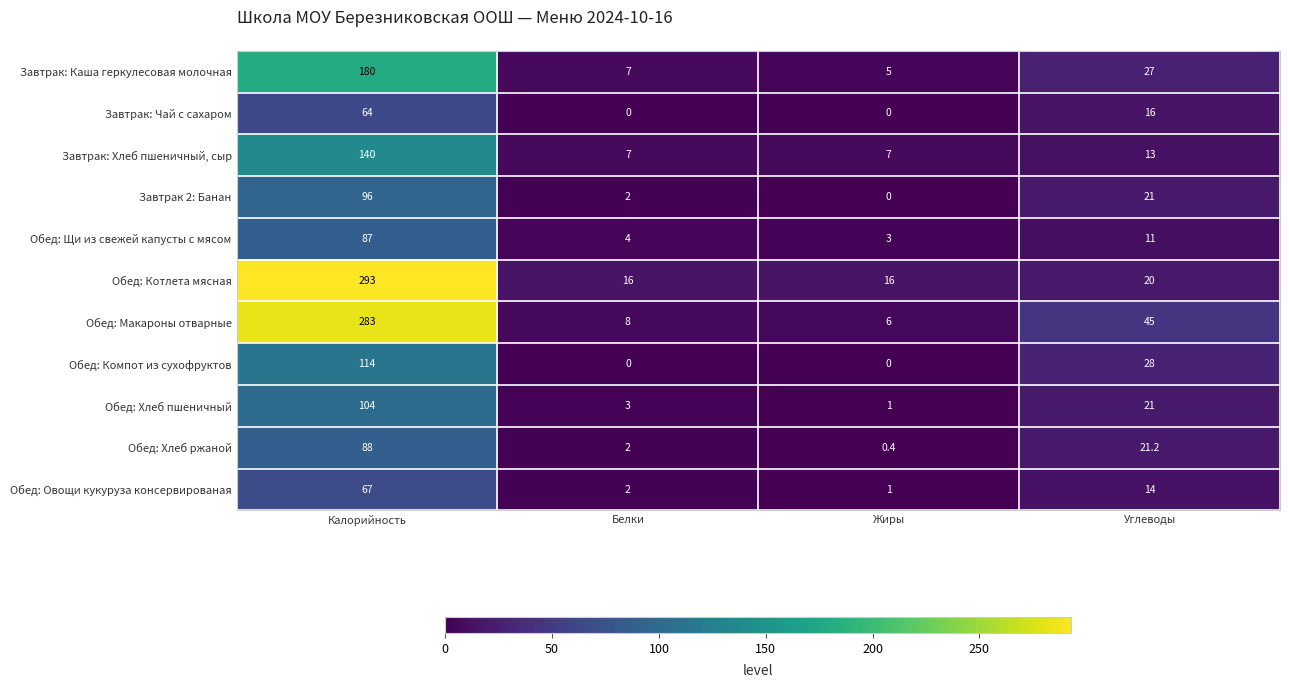

True or false: Обед: Хлеб ржаной has a value of 2.0 at Белки.

True